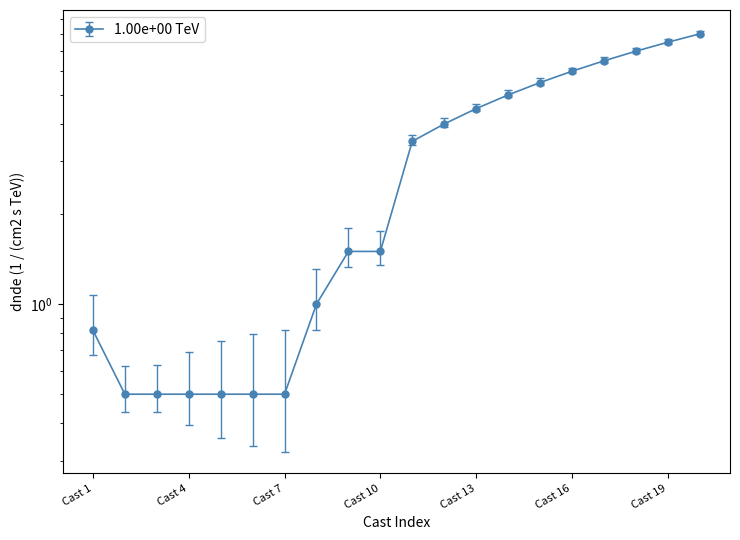

Approximately how many times larger is the value at Cast 14 compared to Cast 15?

0.9